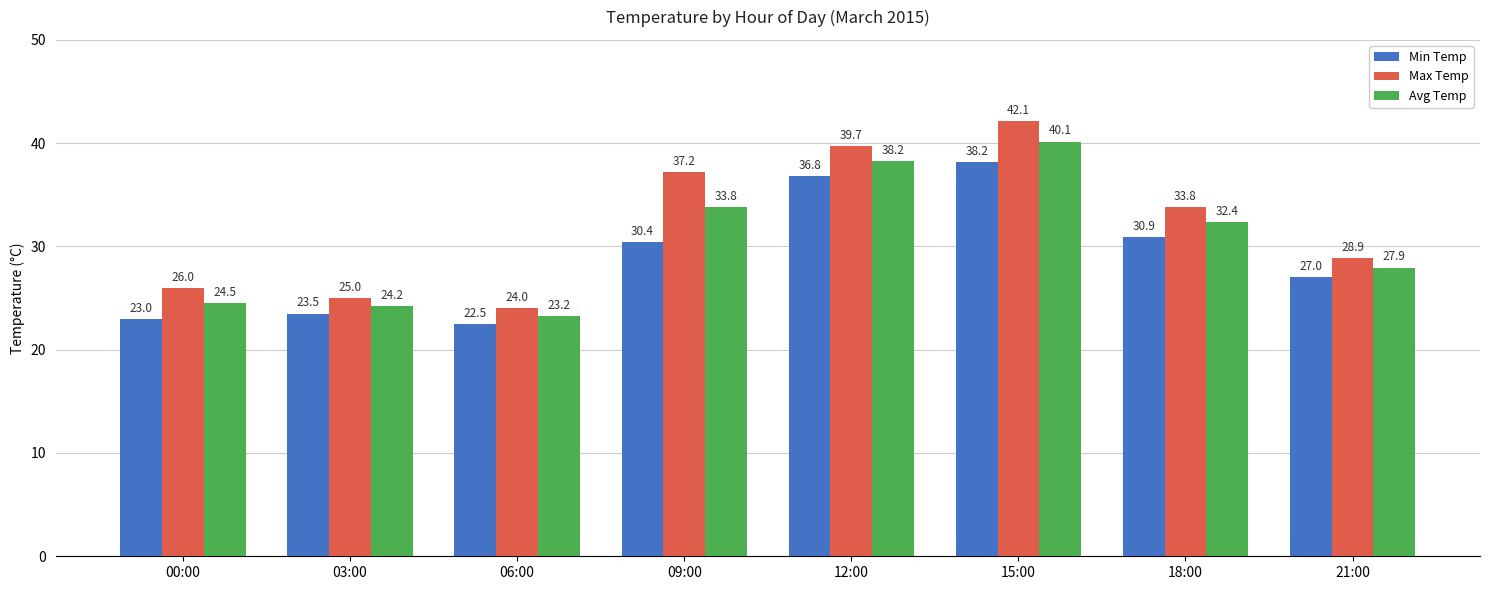

How many data points in Max Temp are above 33?

4